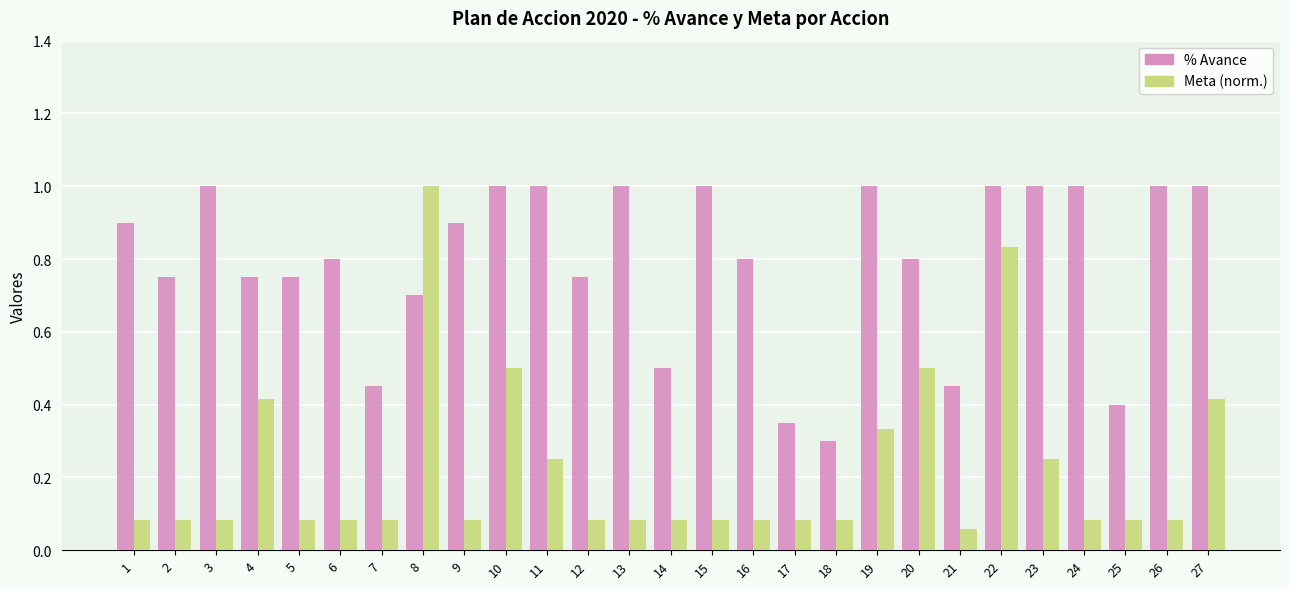

What are all the series names shown in the legend?

% Avance, Meta (norm.)